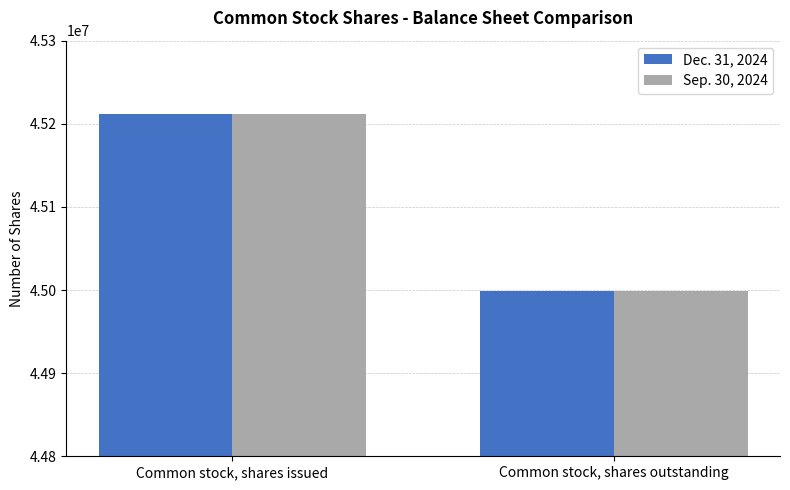

What is the average value of the Sep. 30, 2024 series?

45105402